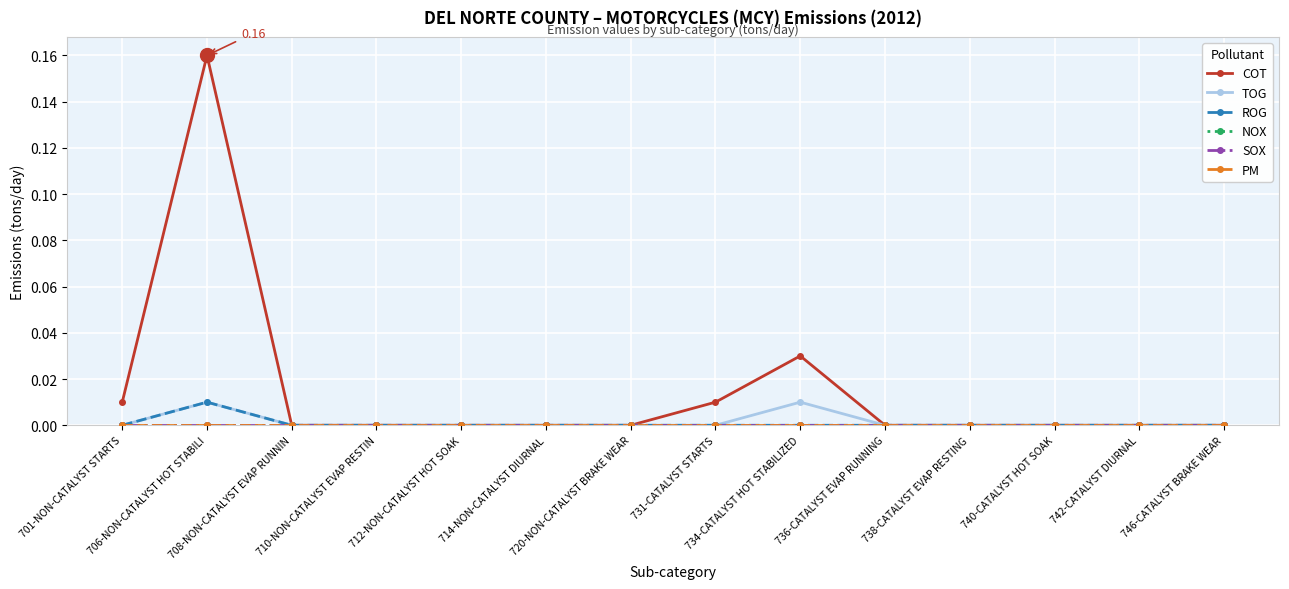

At 710-NON-CATALYST EVAP RESTIN, list the series in order from smallest to largest.

COT, TOG, ROG, NOX, SOX, PM